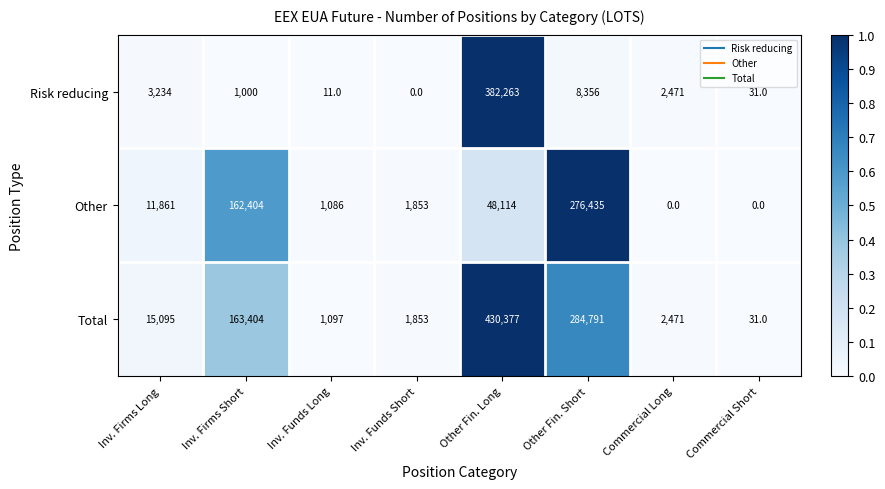

At which label does Risk reducing first exceed 2471?

Inv. Firms Long